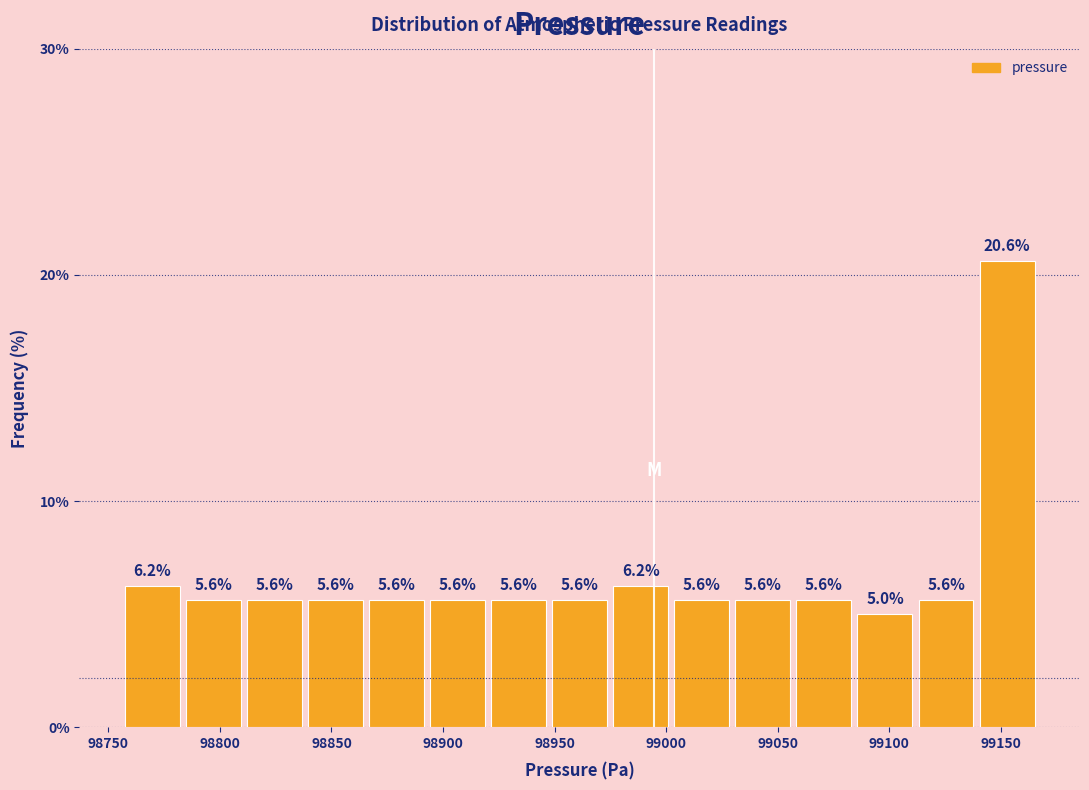

Which range on the x-axis has the tallest bar?

99140 to 99165